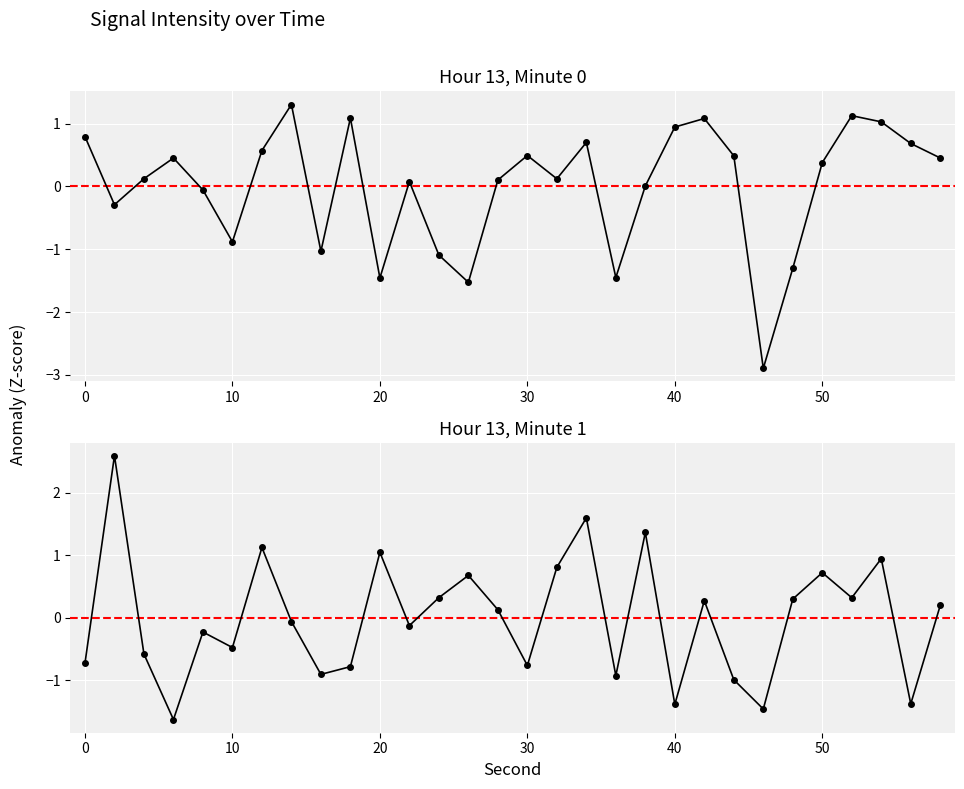

Rank the series by their average value, from highest to lowest.

Hour 13, Minute 1, Hour 13, Minute 0